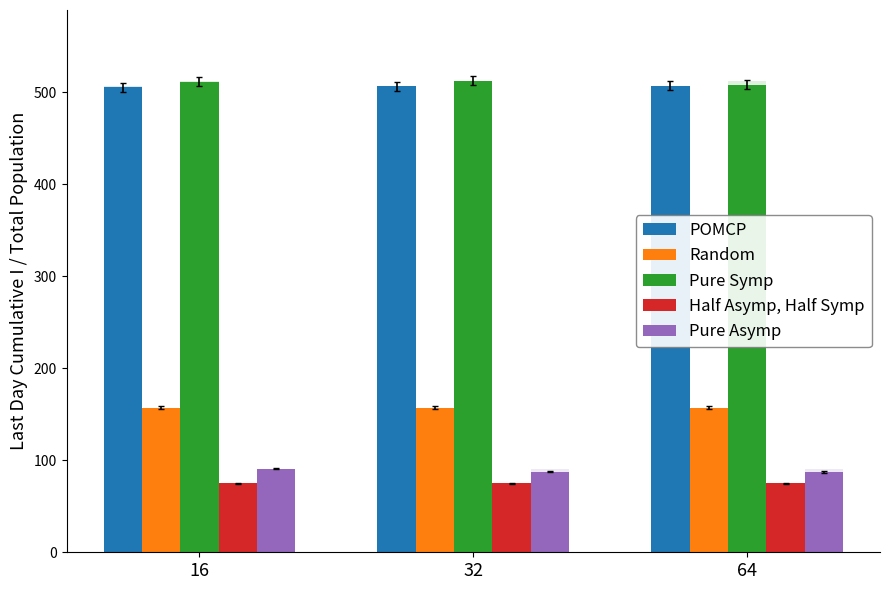

At how many categories does at least one series exceed 92?

3